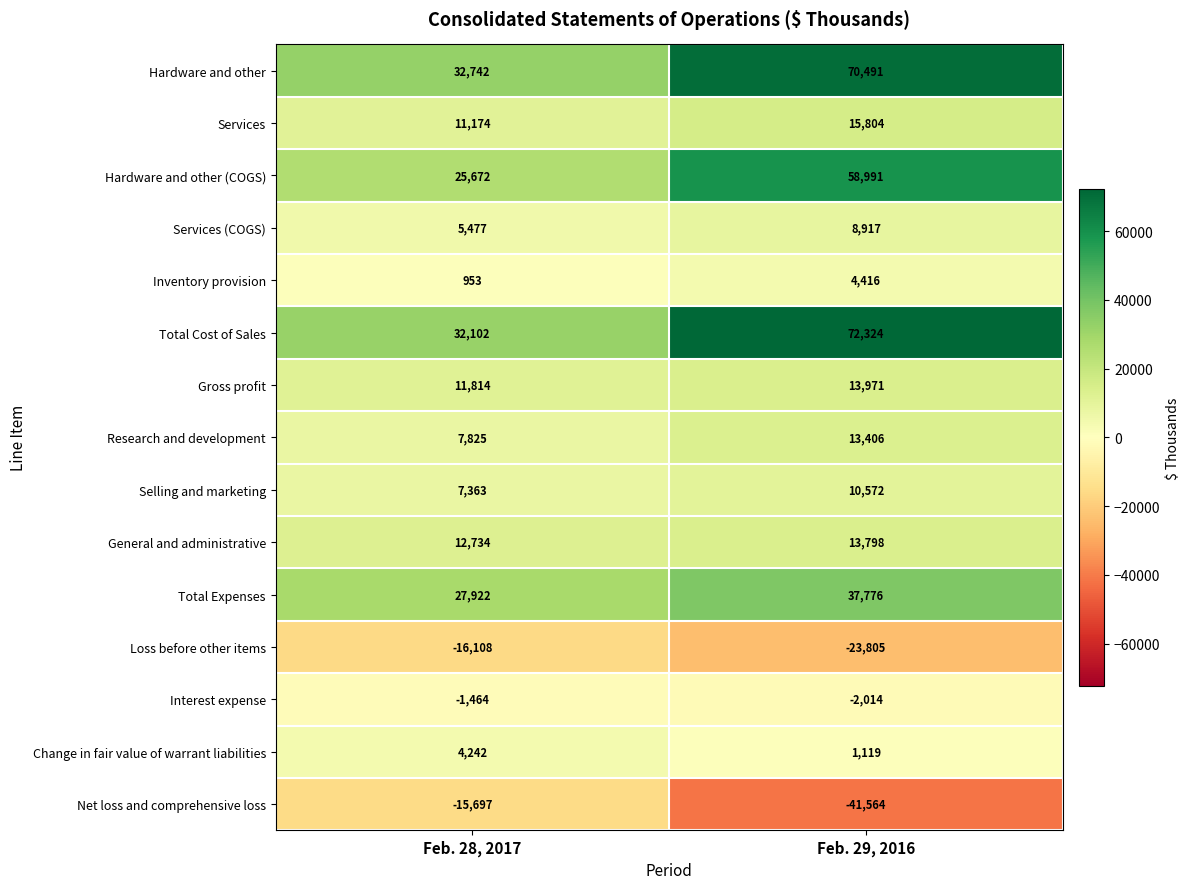

What value does the General and administrative series have at Feb. 29, 2016, to the nearest 10?

13800